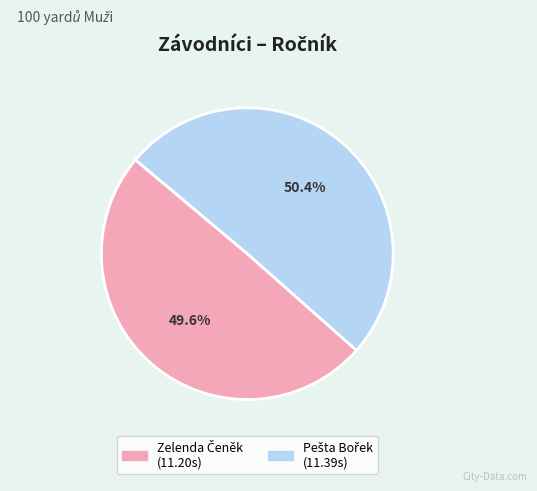

Is there a majority slice in this chart?

Yes